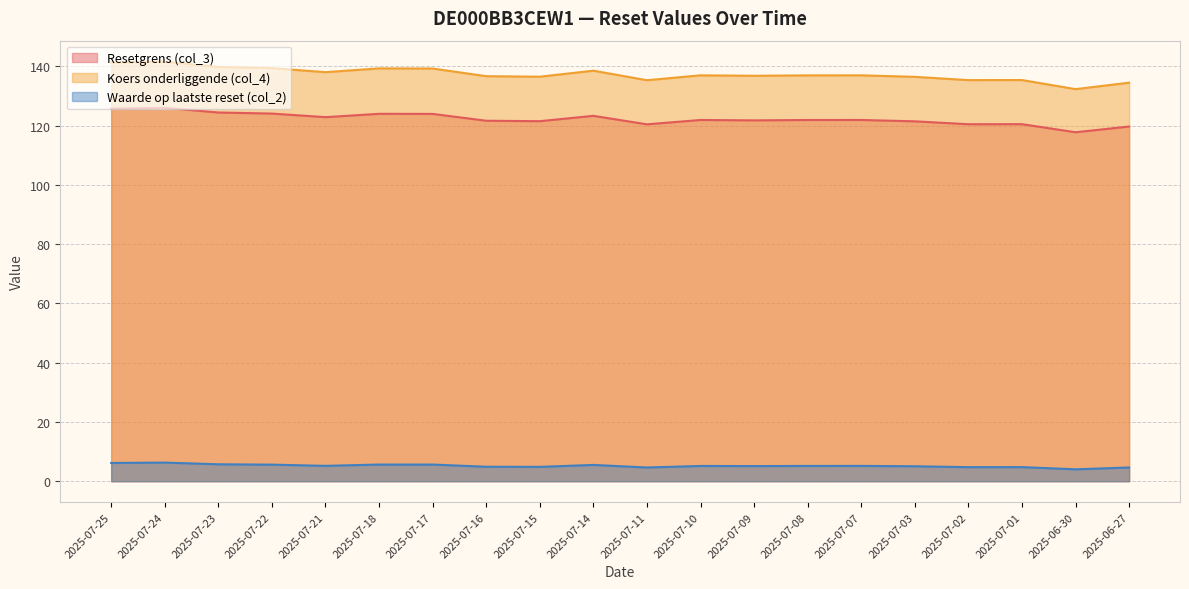

In Waarde op laatste reset (col_2), how many points are higher than both neighbors (excluding endpoints)?

5